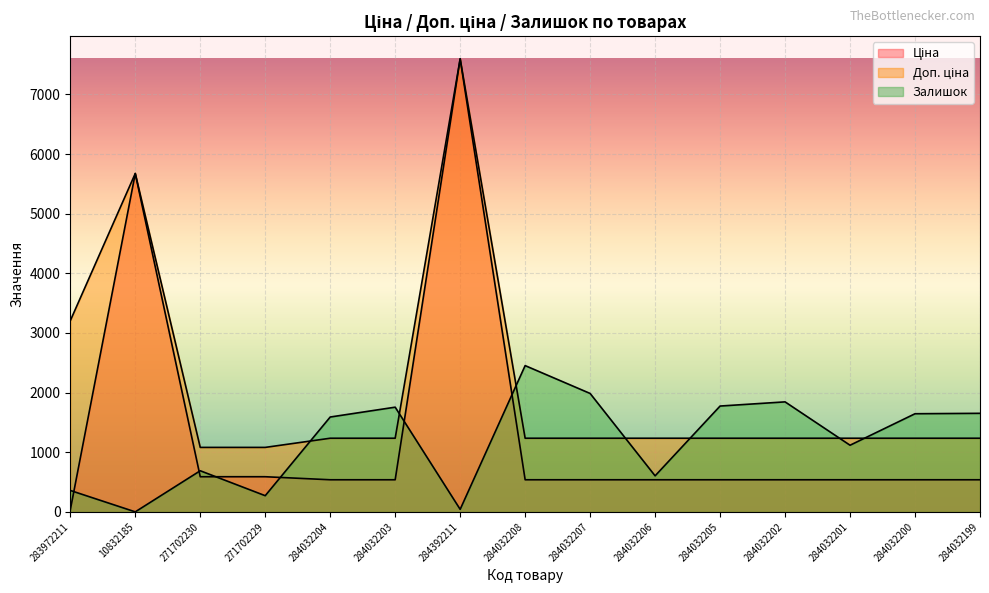

Which series has the widest spread of values?

Ціна